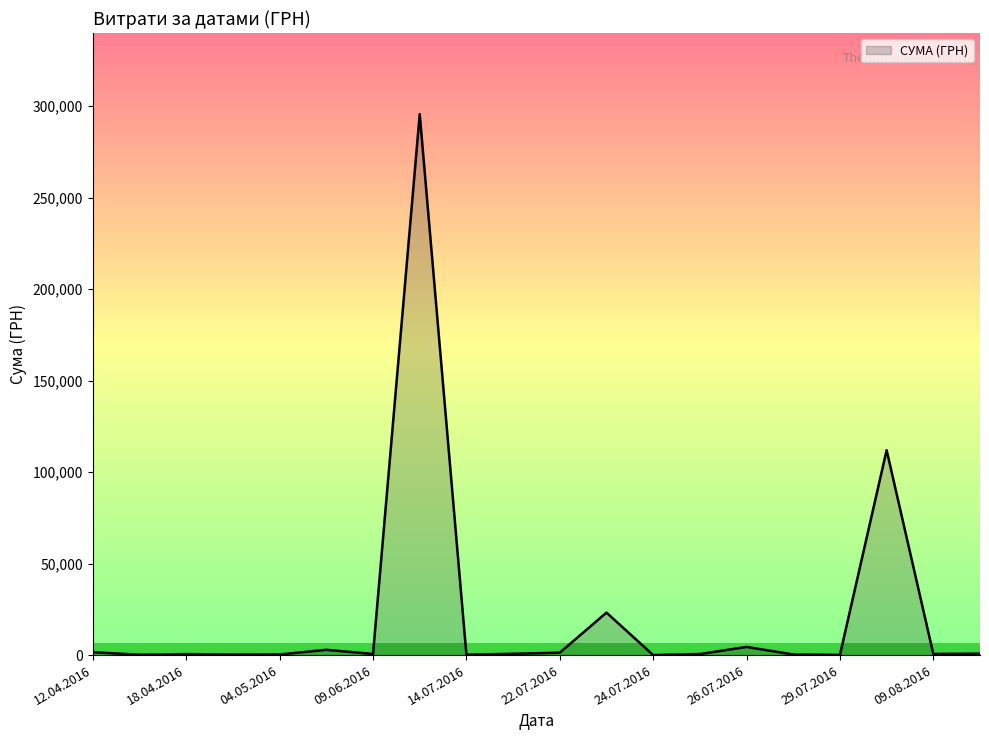

What is the difference between the maximum and minimum values?

295627.4